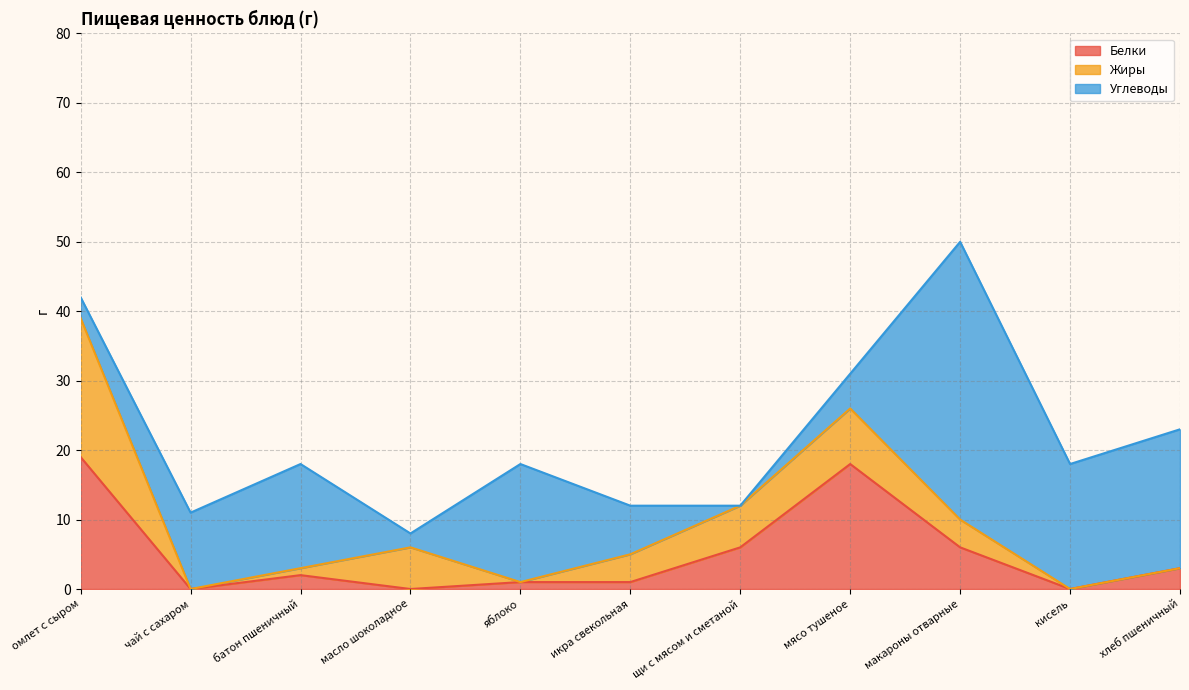

Rank the series by their maximum value, from highest to lowest.

Углеводы, Жиры, Белки